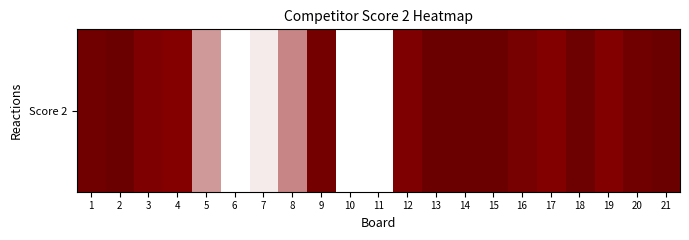

Where is the data nearest to the value 12?

4